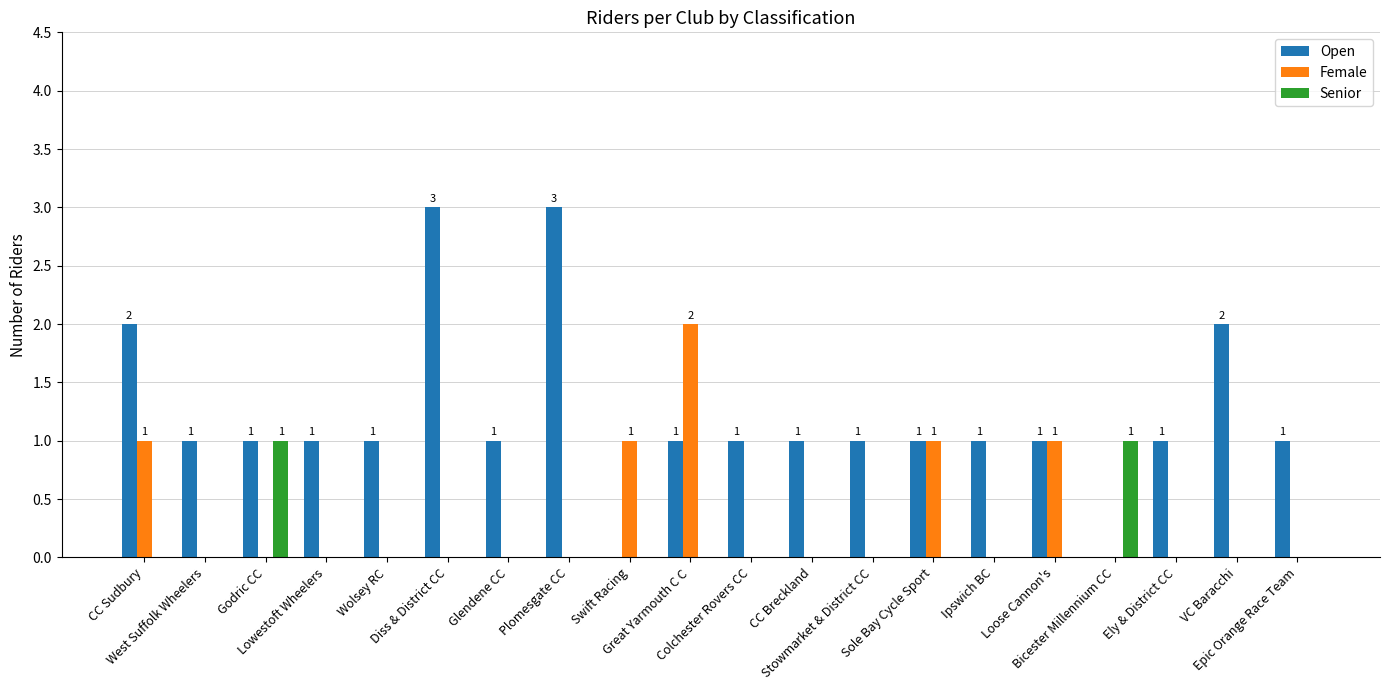

What is the sum of all Open values?

24